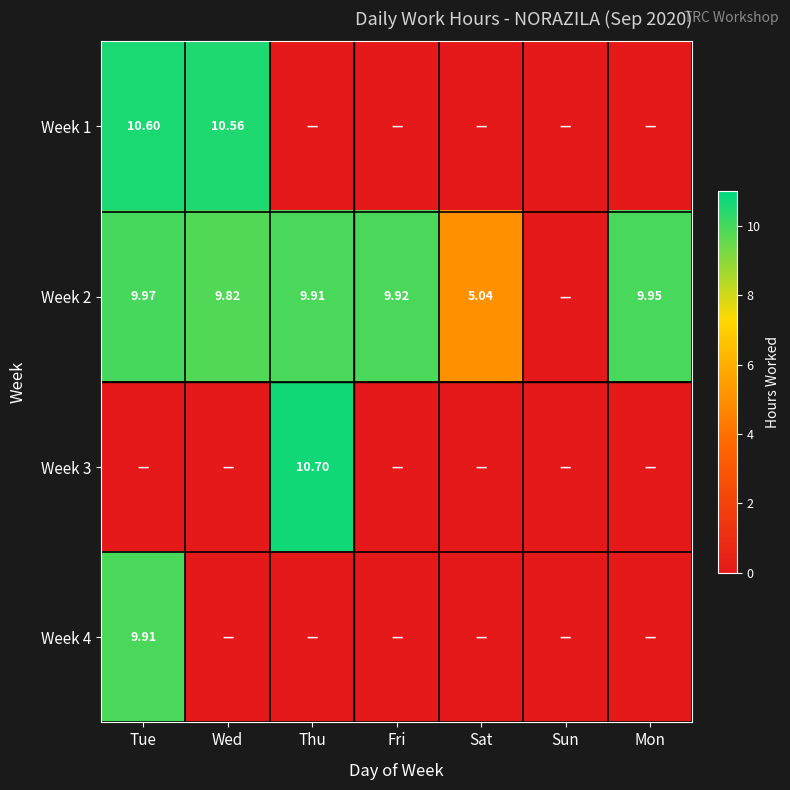

What is the total value across all series at Wed?

20.4